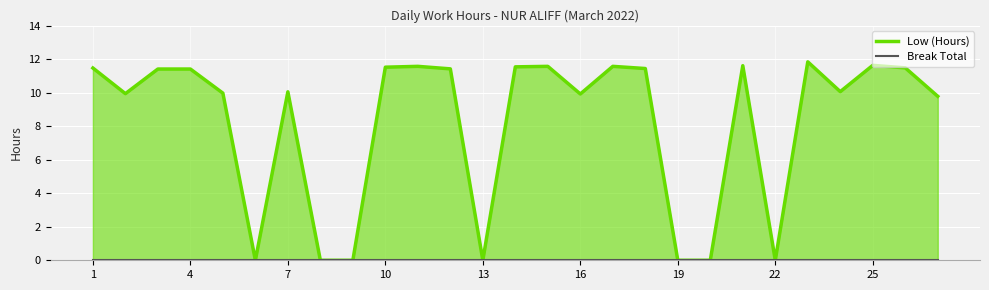

Reading right to left, extract all data points from this chart.

Low (Hours): 9.8	11.5	11.6	10.1	11.8	0.0	11.6	0.0	0.0	11.4	11.6	9.9	11.6	11.6	0.0	11.4	11.6	11.5	0.0	0.0	10.1	0.0	10.0	11.4	11.4	9.9	11.5
Break Total: 0.0	0.0	0.0	0.0	0.0	0.0	0.0	0.0	0.0	0.0	0.0	0.0	0.0	0.0	0.0	0.0	0.0	0.0	0.0	0.0	0.0	0.0	0.0	0.0	0.0	0.0	0.0